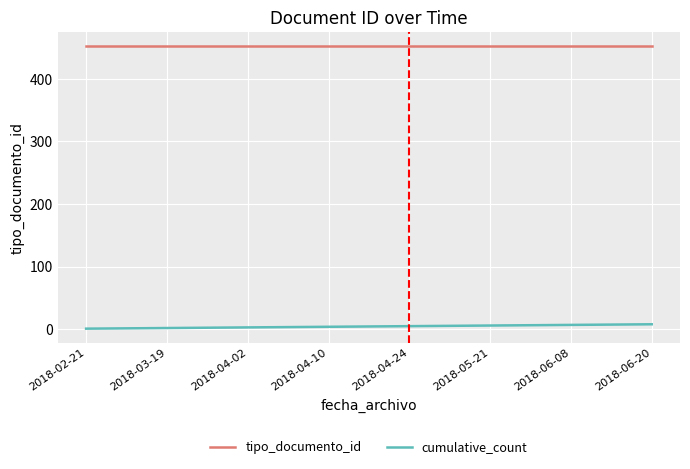

At how many categories does at least one series exceed 144?

8